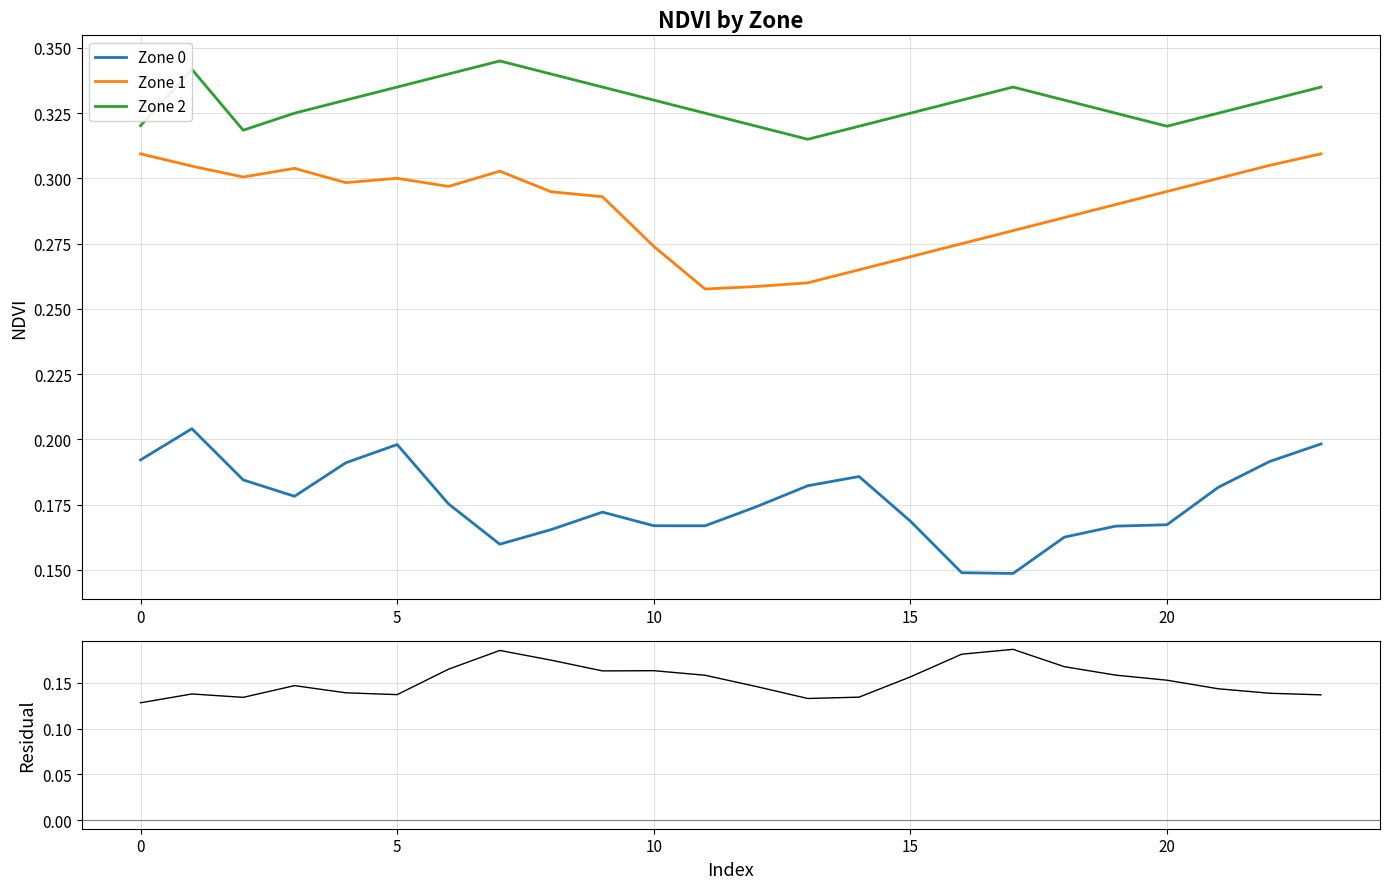

True or false: Zone 0 has a value of 0.1 at 11.

False